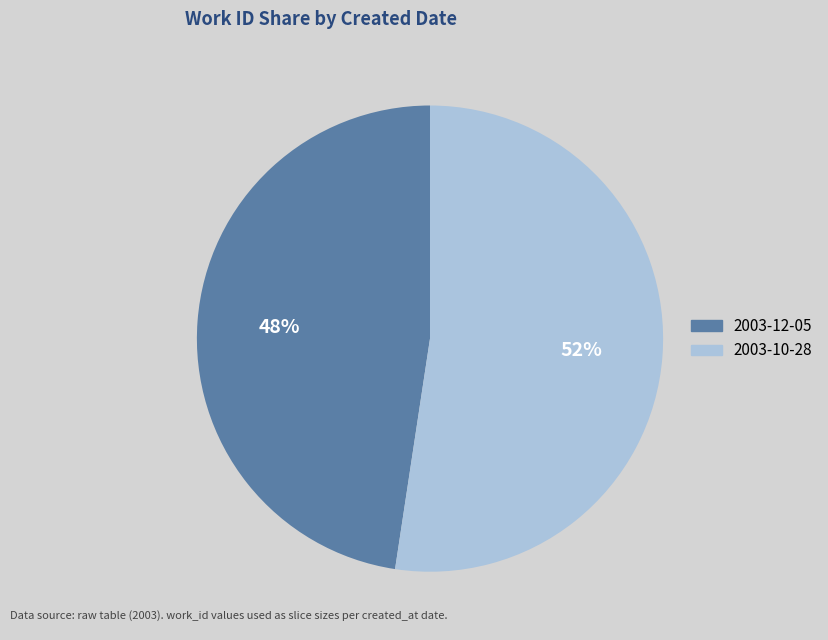

Is 2003-12-05 the majority of the pie?

No